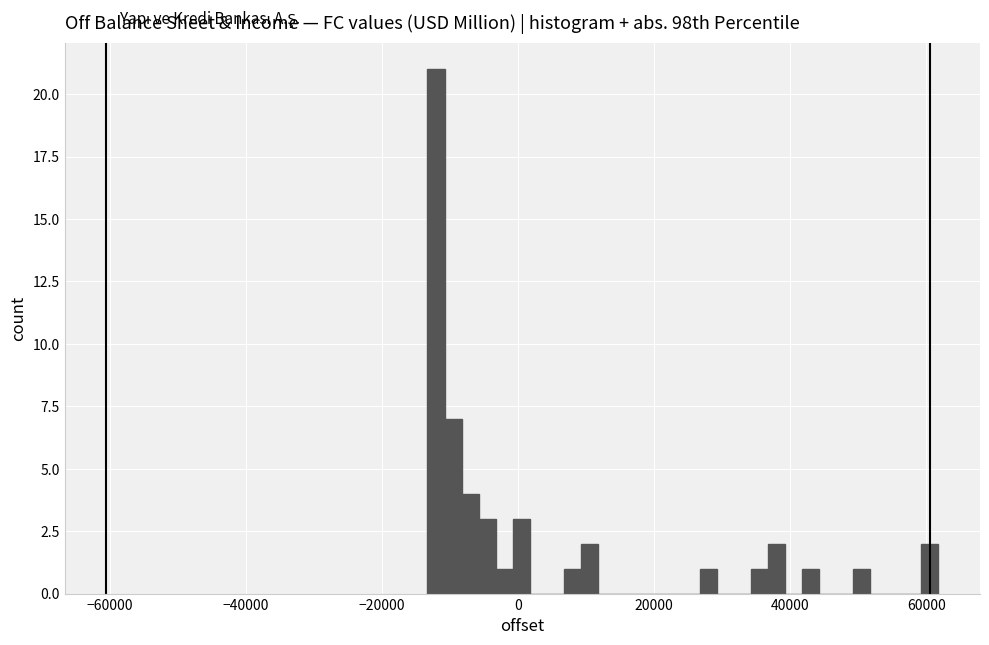

Read against the x-axis, roughly where is the centre of the tallest bar?

-12000